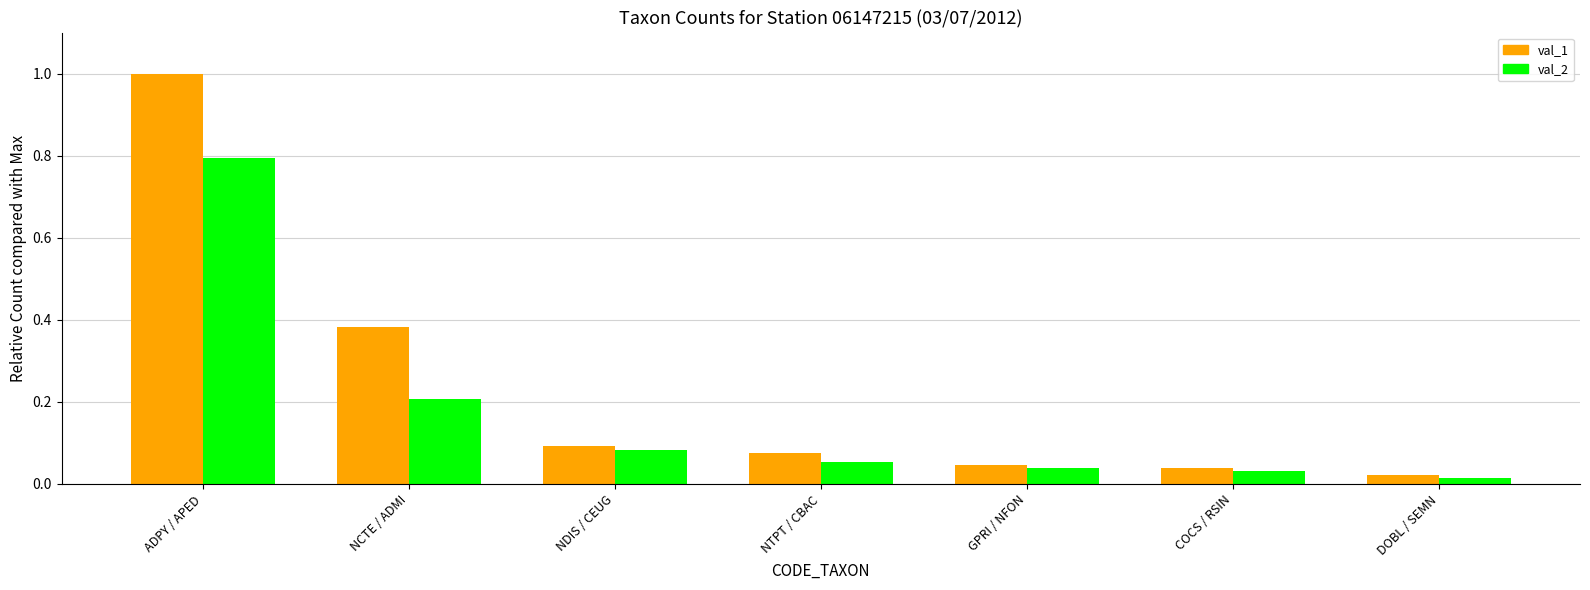

The val_1 series shows 0.3 at ADPY / APED. True or false?

False